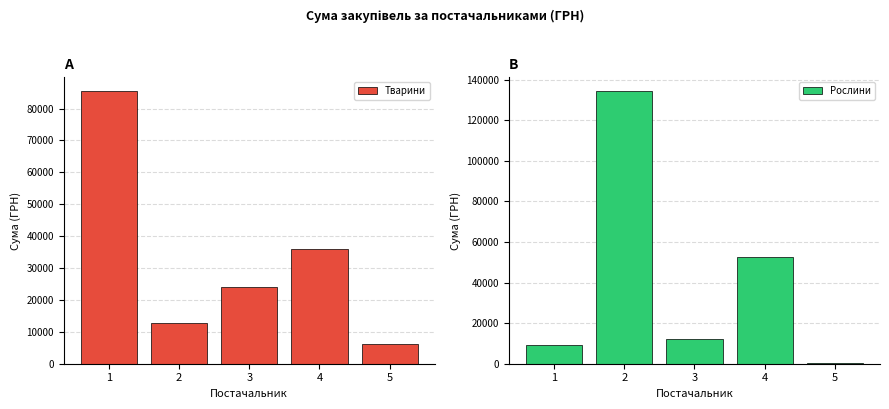

Between 1 and 2, which series saw the biggest shift?

Рослини